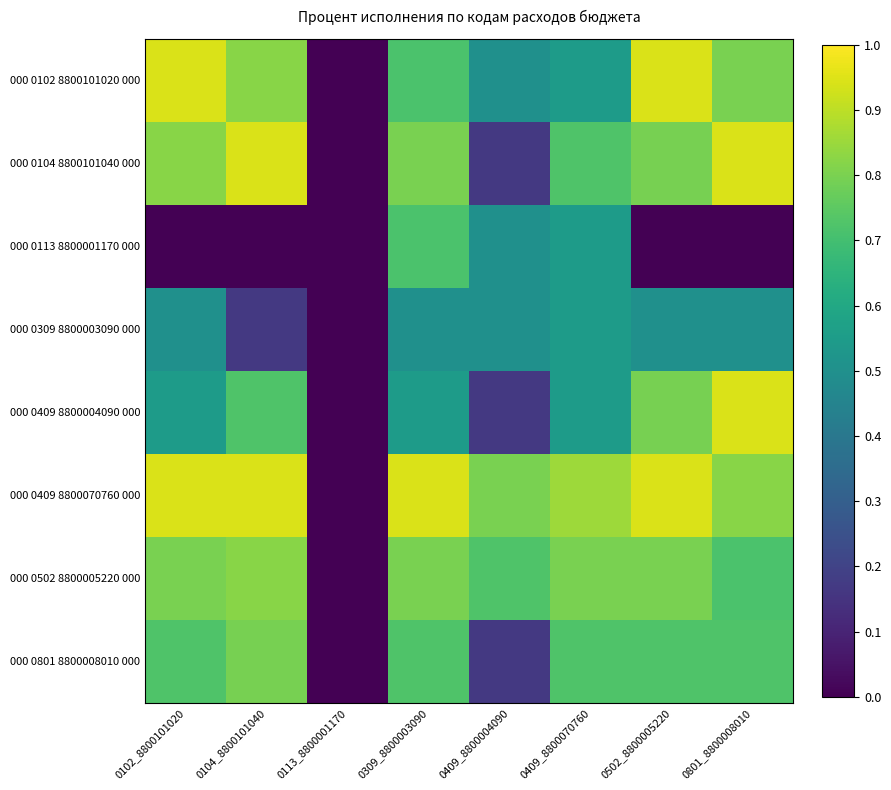

What is the total value across all series at 0409_8800004090?

240.6